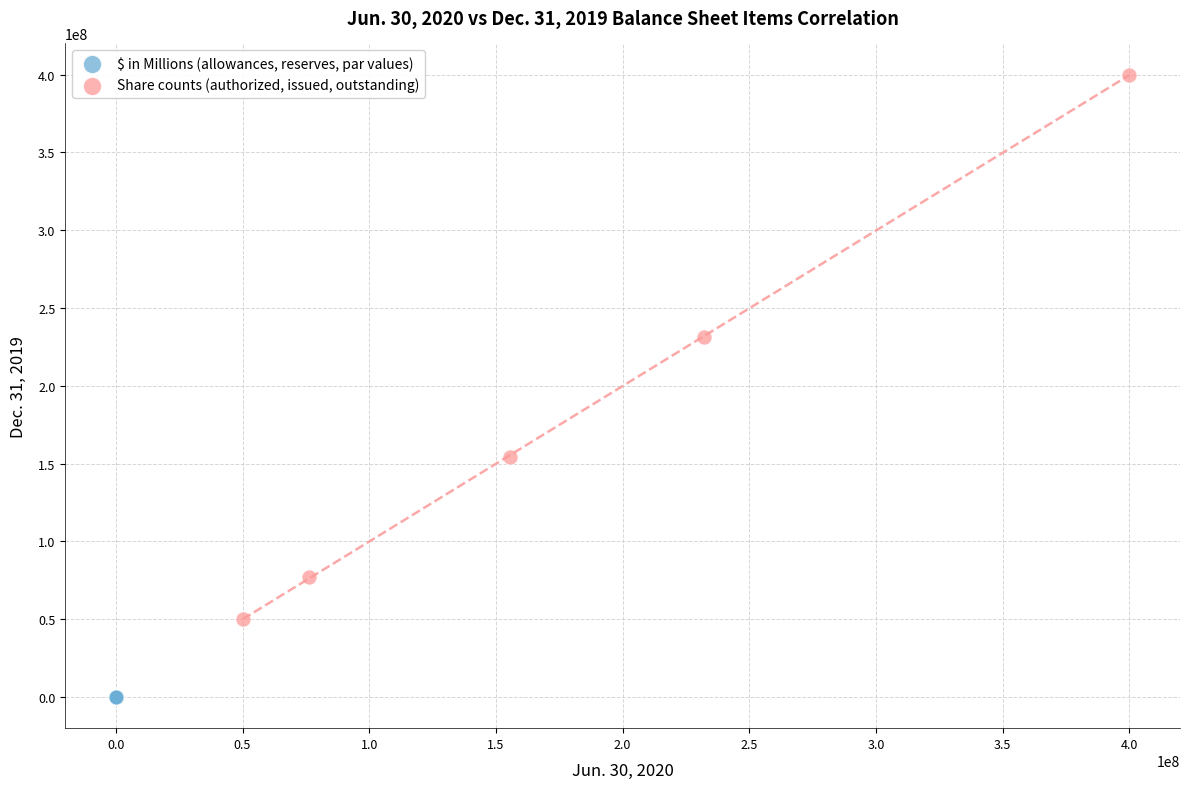

Which series has the largest Y range (max minus min)?

Share counts (authorized, issued, outstanding)